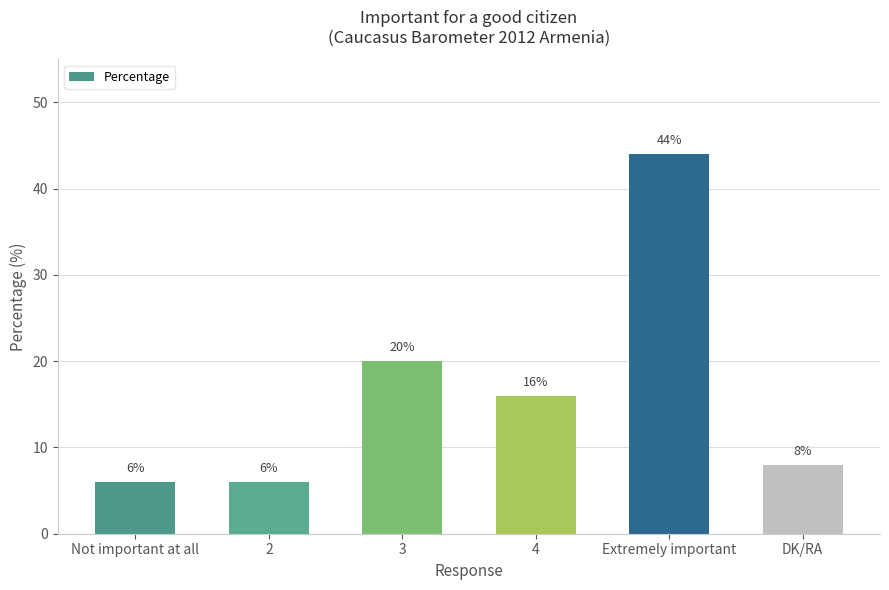

How many bars are there in total?

6